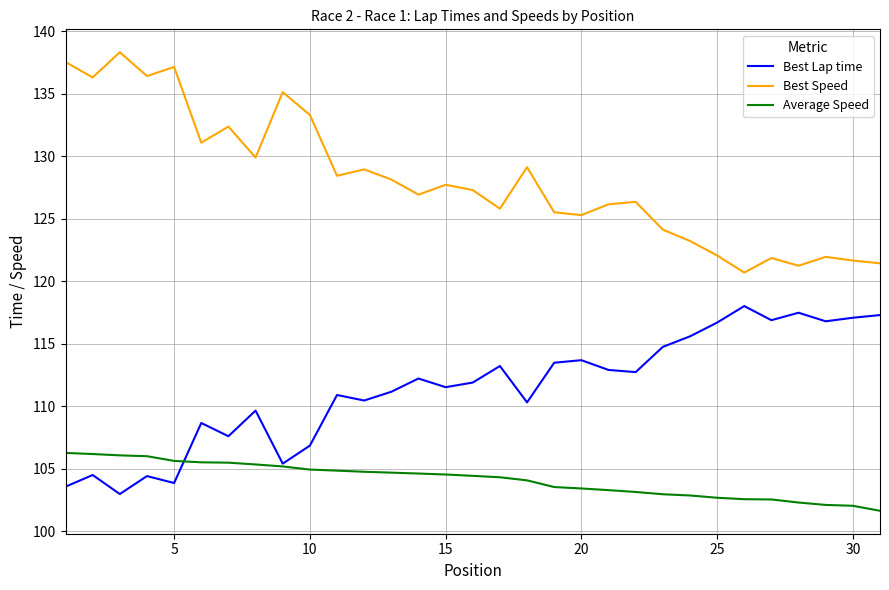

What is the difference between the maximum and minimum values in the Best Lap time series?

15.0